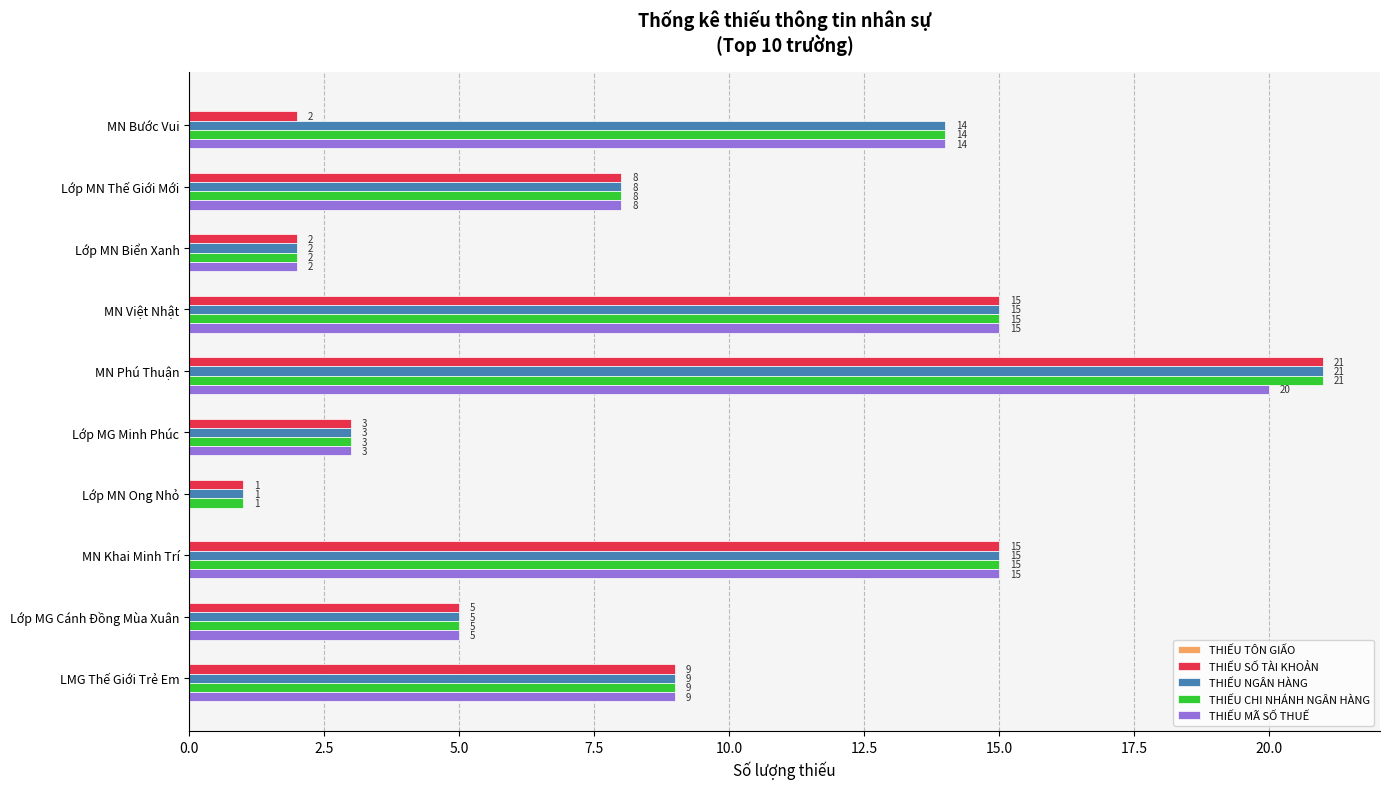

The value of THIẾU MÃ SỐ THUẾ at Lớp MN Biển Xanh is 2. True or false?

True